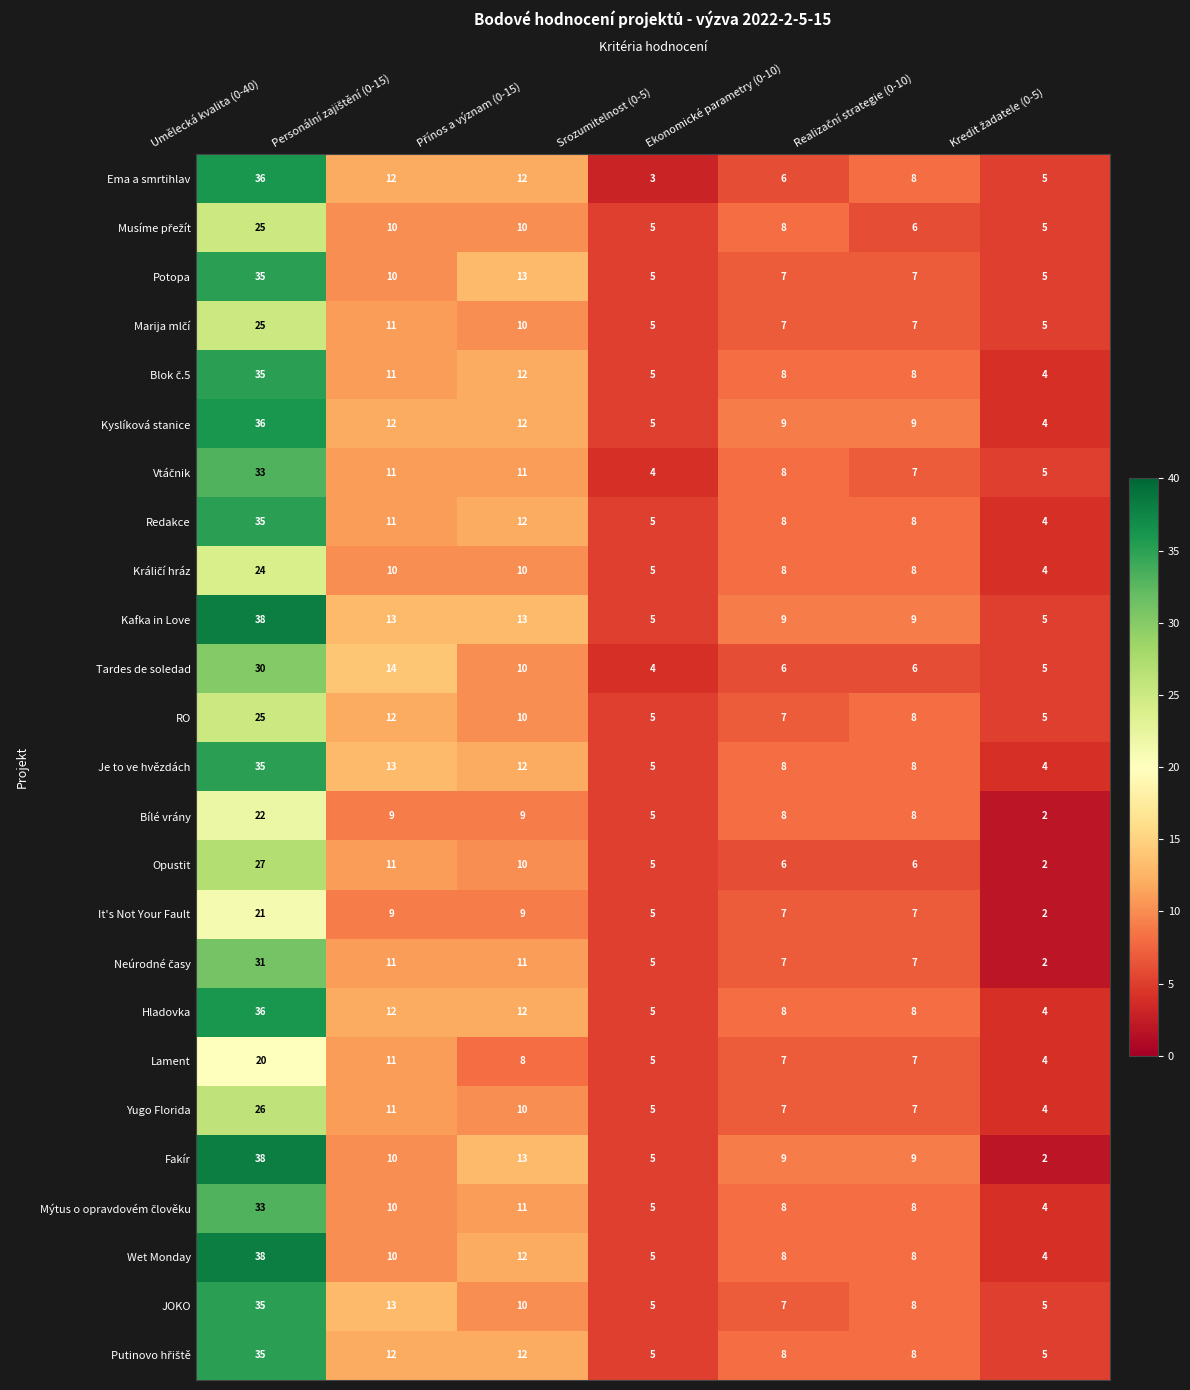

What is the difference between the second highest and second lowest values in the Opustit series?

6